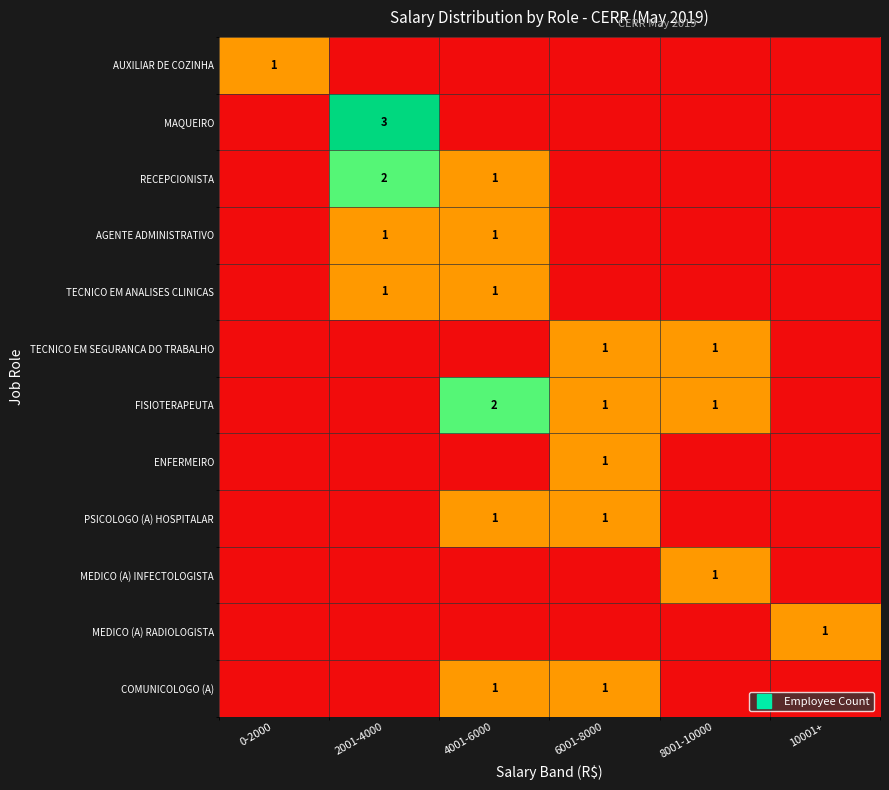

Rank the series at 4001-6000 from highest to lowest value.

FISIOTERAPEUTA, RECEPCIONISTA, AGENTE ADMINISTRATIVO, TECNICO EM ANALISES CLINICAS, PSICOLOGO (A) HOSPITALAR, COMUNICOLOGO (A), AUXILIAR DE COZINHA, MAQUEIRO, TECNICO EM SEGURANCA DO TRABALHO, ENFERMEIRO, MEDICO (A) INFECTOLOGISTA, MEDICO (A) RADIOLOGISTA